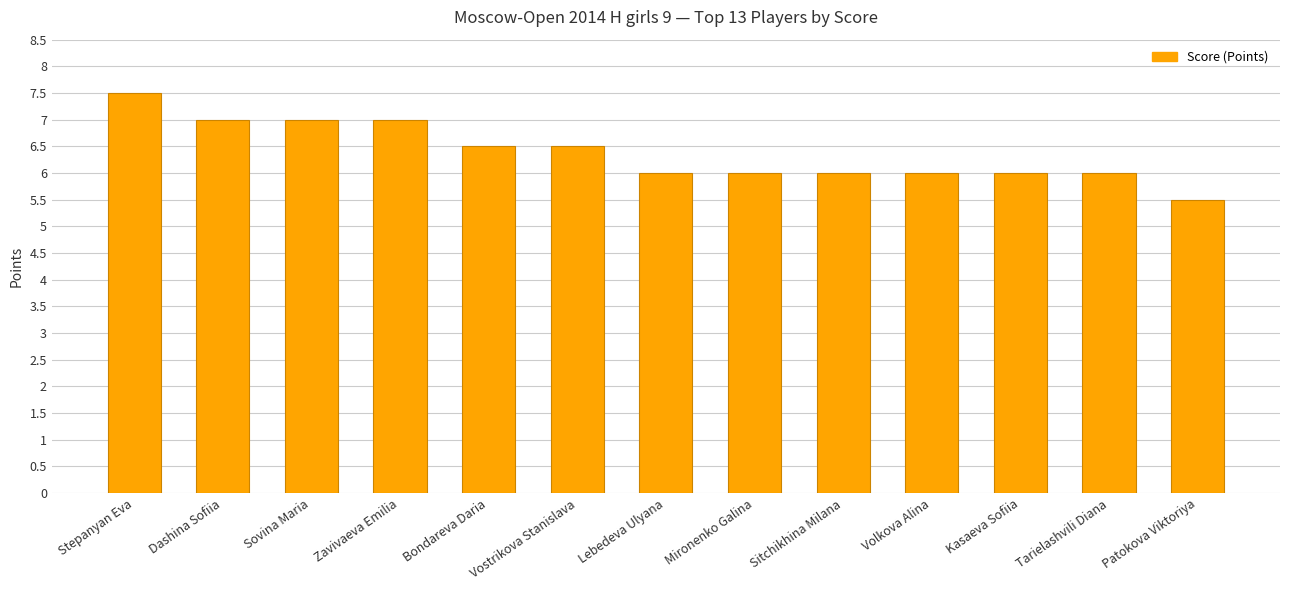

The chart shows a value of 6.0 at Sitchikhina Milana. True or false?

True